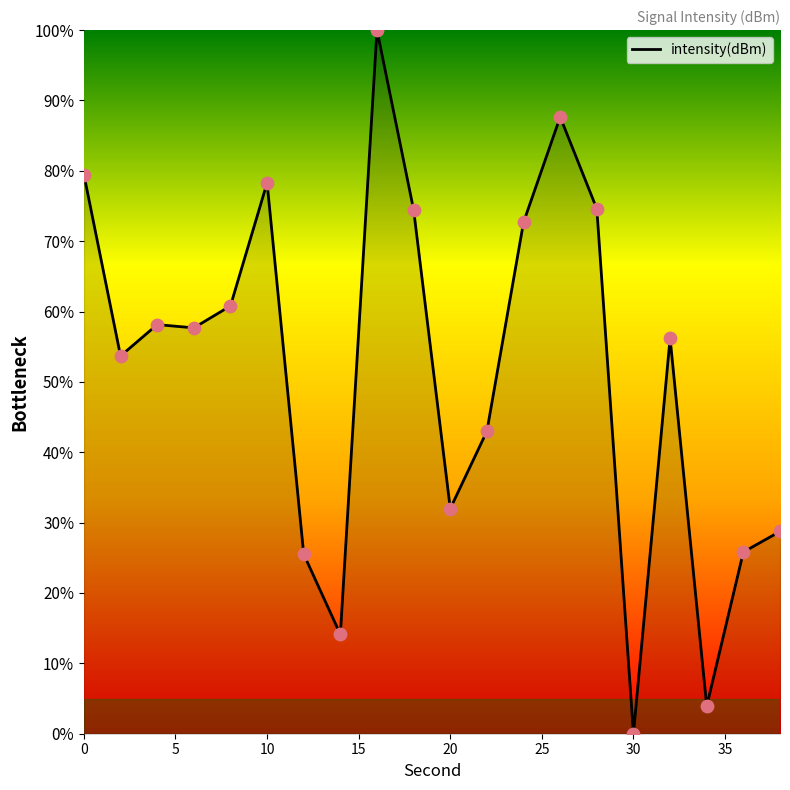

What is the maximum value shown in the chart?

100.0